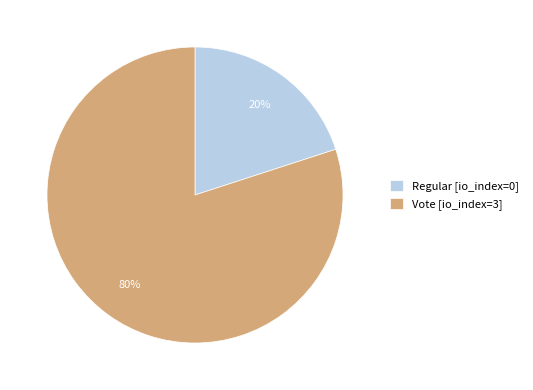

Rank the categories by value from highest to lowest.

Vote [io_index=3], Regular [io_index=0]